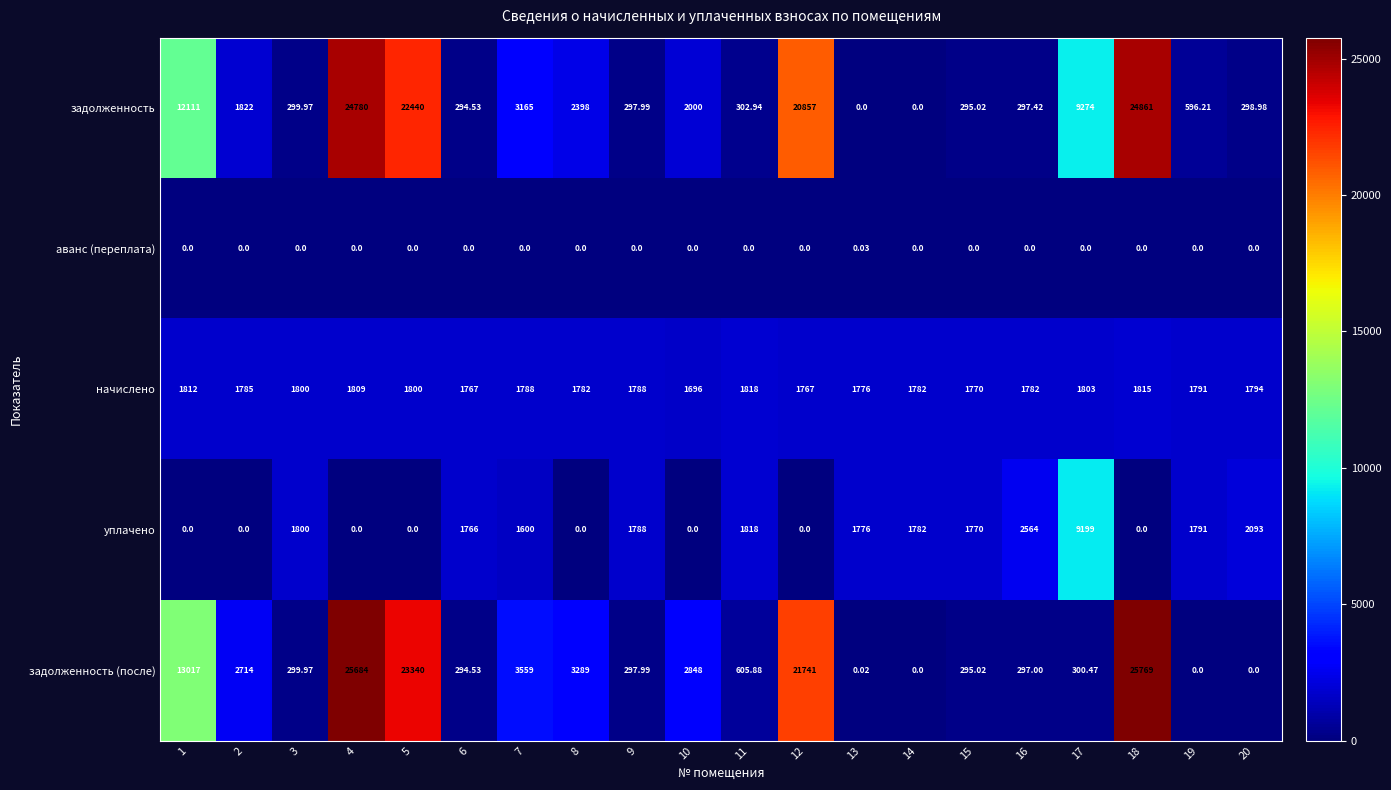

Is the value of задолженность at 16 greater than the value of аванс (переплата) at 13?

Yes